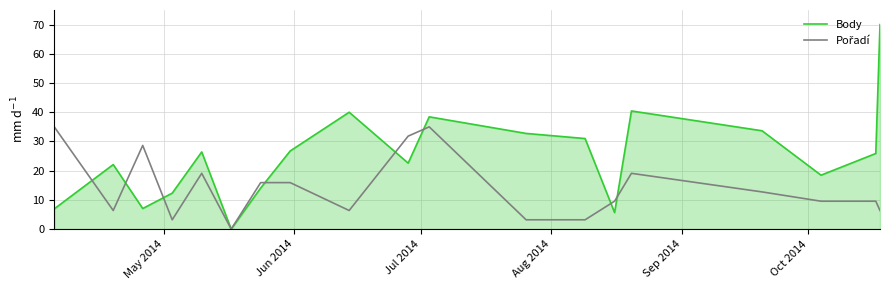

Which series has the largest total across all categories?

Body